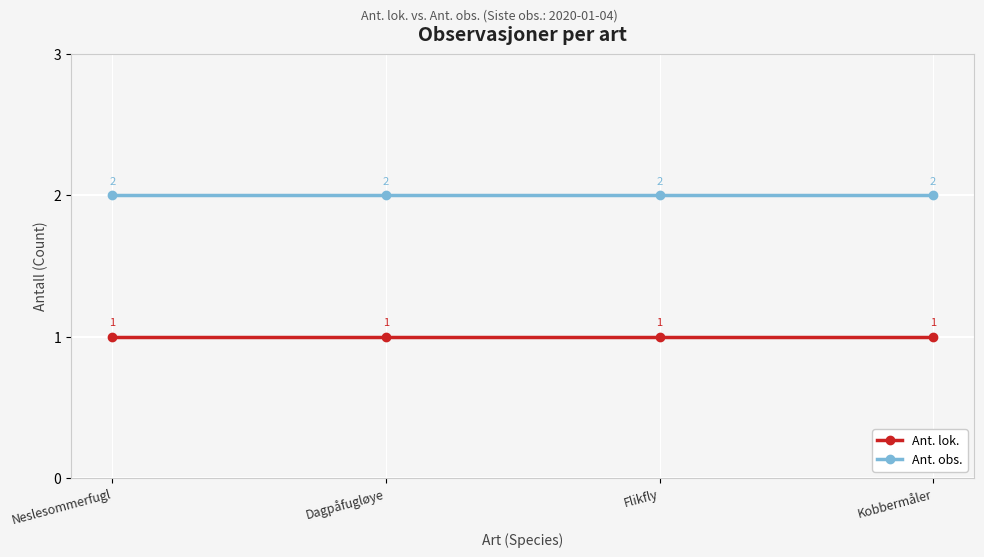

True or false: Ant. lok. and Ant. obs. intersect in this chart.

False